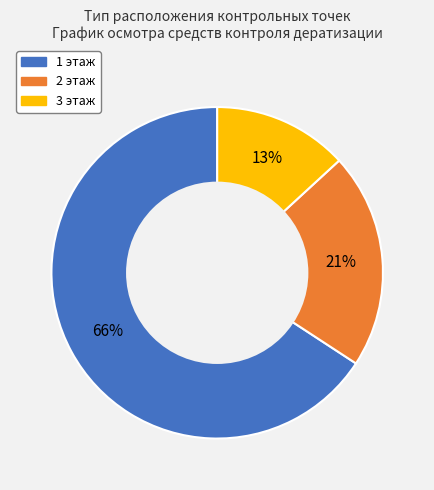

Which category has the biggest portion of the pie?

1 этаж